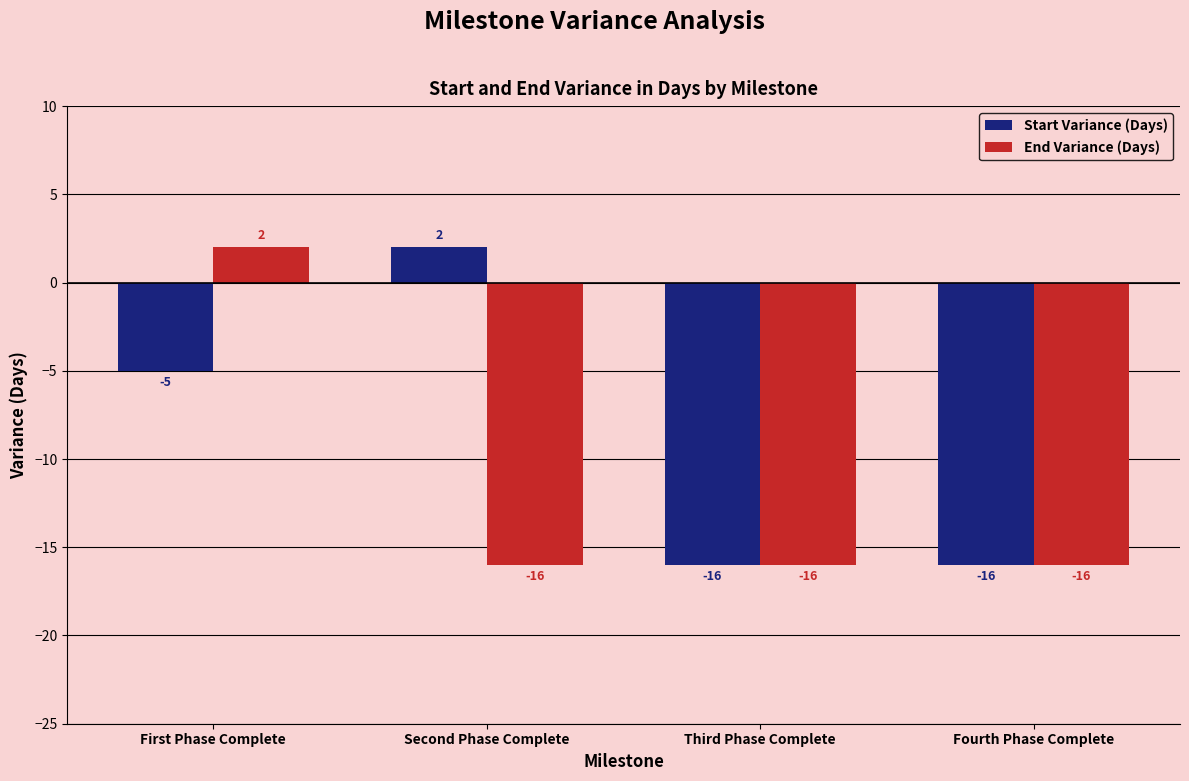

At which label is End Variance (Days) closest to -7?

First Phase Complete